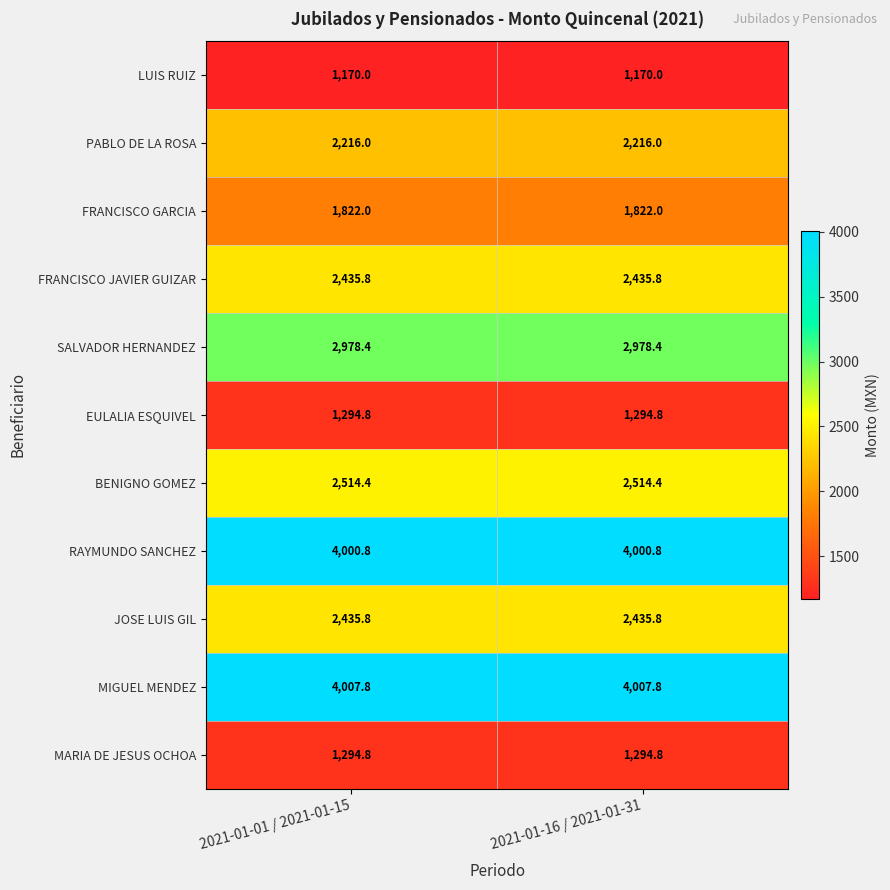

Reading left to right, list all the values displayed in this chart.

LUIS RUIZ: 2021-01-01 / 2021-01-15=1170.0	2021-01-16 / 2021-01-31=1170.0
PABLO DE LA ROSA: 2021-01-01 / 2021-01-15=2216.0	2021-01-16 / 2021-01-31=2216.0
FRANCISCO GARCIA: 2021-01-01 / 2021-01-15=1822.0	2021-01-16 / 2021-01-31=1822.0
FRANCISCO JAVIER GUIZAR: 2021-01-01 / 2021-01-15=2435.8	2021-01-16 / 2021-01-31=2435.8
SALVADOR HERNANDEZ: 2021-01-01 / 2021-01-15=2978.4	2021-01-16 / 2021-01-31=2978.4
EULALIA ESQUIVEL: 2021-01-01 / 2021-01-15=1294.8	2021-01-16 / 2021-01-31=1294.8
BENIGNO GOMEZ: 2021-01-01 / 2021-01-15=2514.4	2021-01-16 / 2021-01-31=2514.4
RAYMUNDO SANCHEZ: 2021-01-01 / 2021-01-15=4000.8	2021-01-16 / 2021-01-31=4000.8
JOSE LUIS GIL: 2021-01-01 / 2021-01-15=2435.8	2021-01-16 / 2021-01-31=2435.8
MIGUEL MENDEZ: 2021-01-01 / 2021-01-15=4007.8	2021-01-16 / 2021-01-31=4007.8
MARIA DE JESUS OCHOA: 2021-01-01 / 2021-01-15=1294.8	2021-01-16 / 2021-01-31=1294.8